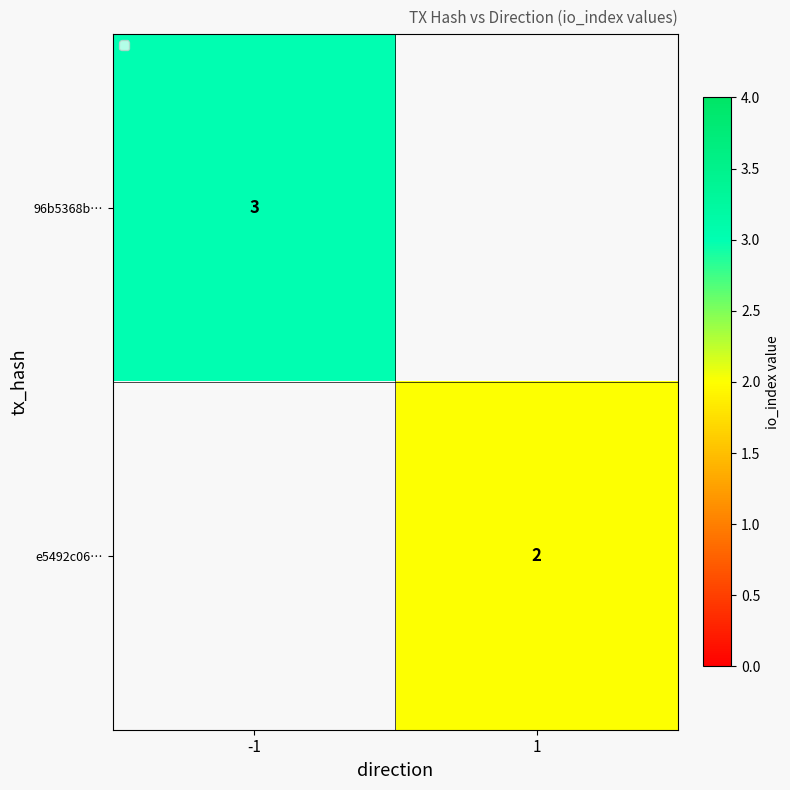

The e5492c06… series shows 4 at 1. True or false?

False